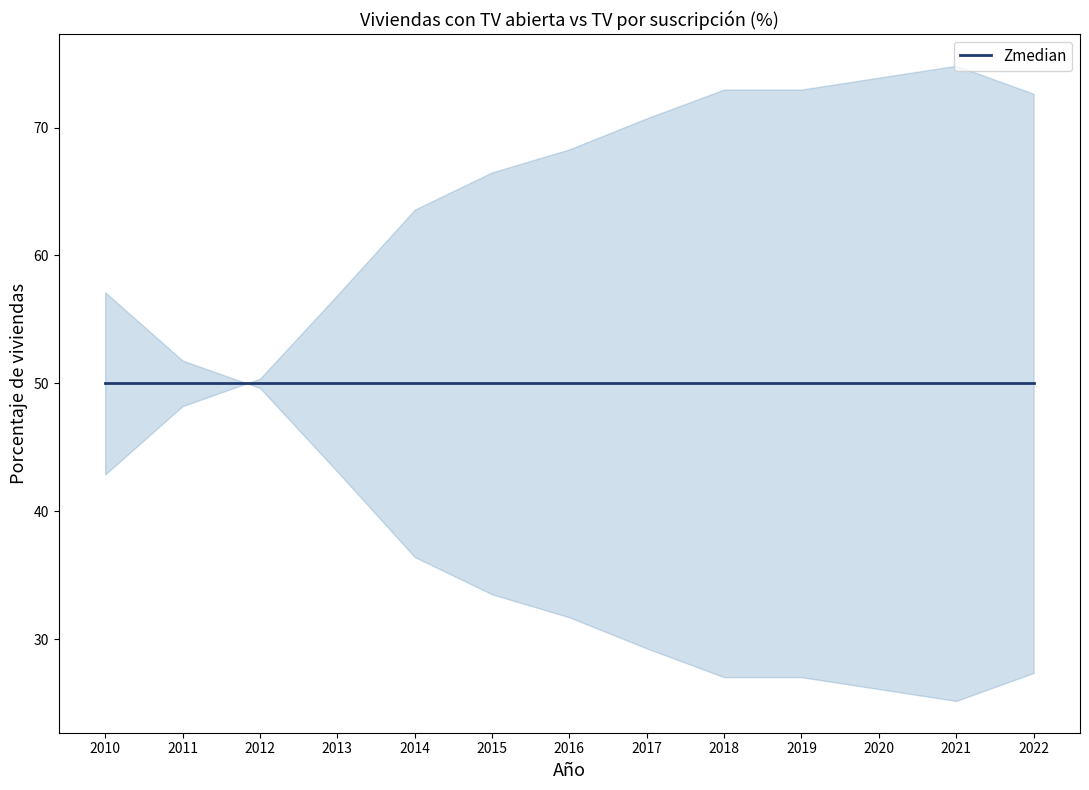

What is the sum of all TV suscripción (%) values?

834.8